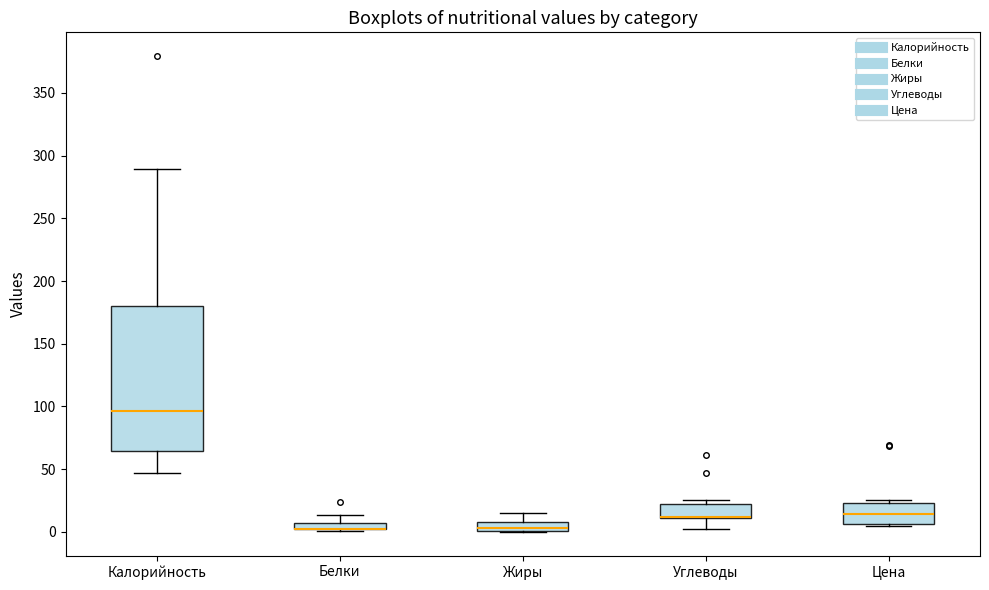

Where does the upper whisker of the box for Жиры end on the y-axis? The values are not printed on the chart, so give them approximately, as read against the axis.

15